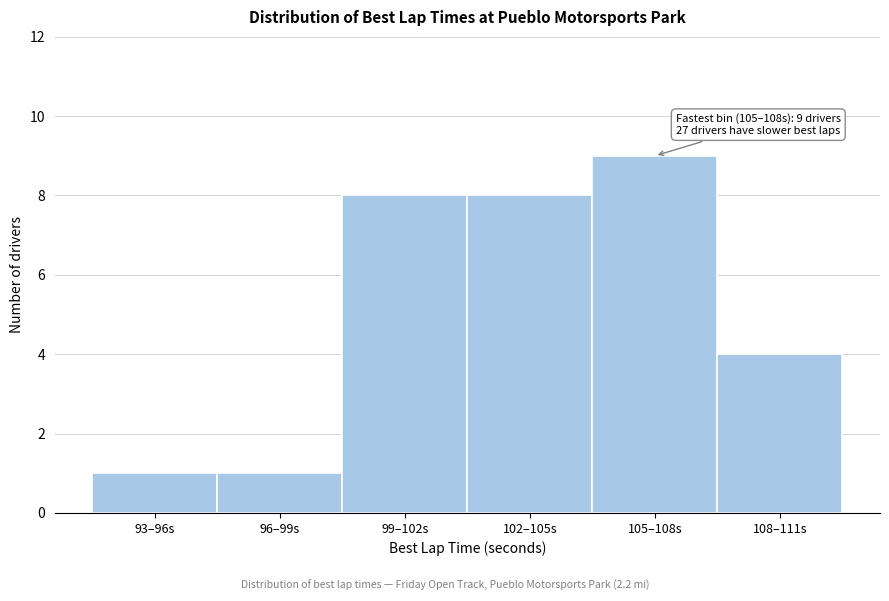

Reading left to right, what are all the values shown in this chart?

93–96s=1	96–99s=1	99–102s=8	102–105s=8	105–108s=9	108–111s=4